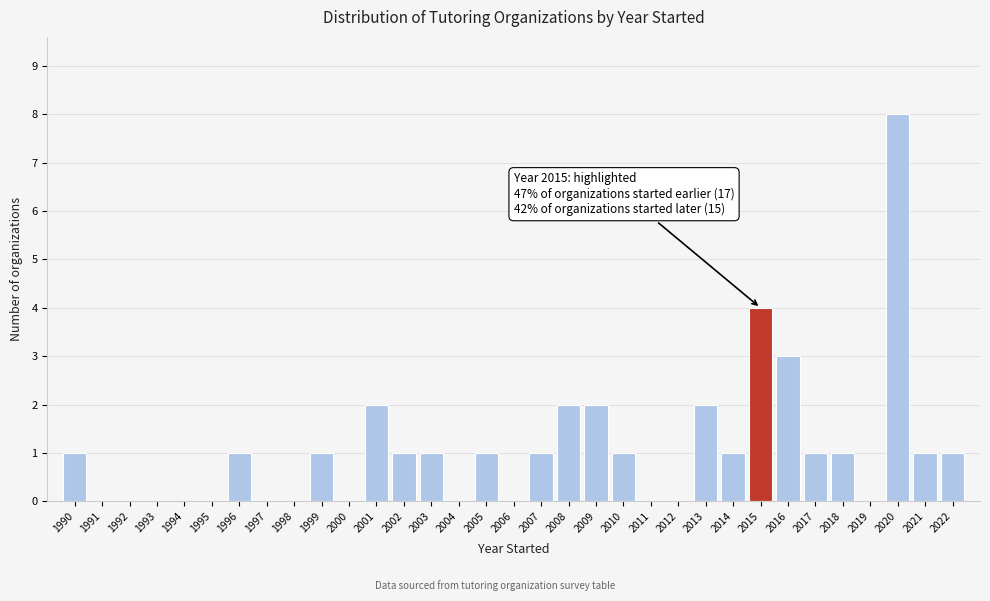

Which range on the x-axis has the tallest bar?

2019.5 to 2020.5